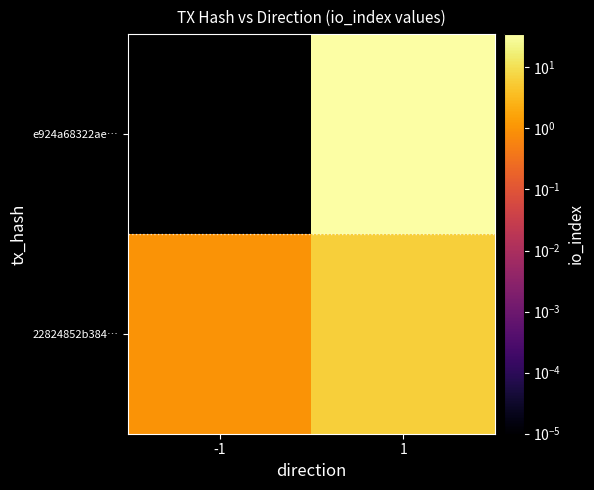

What is the difference between the highest and lowest values at -1?

2